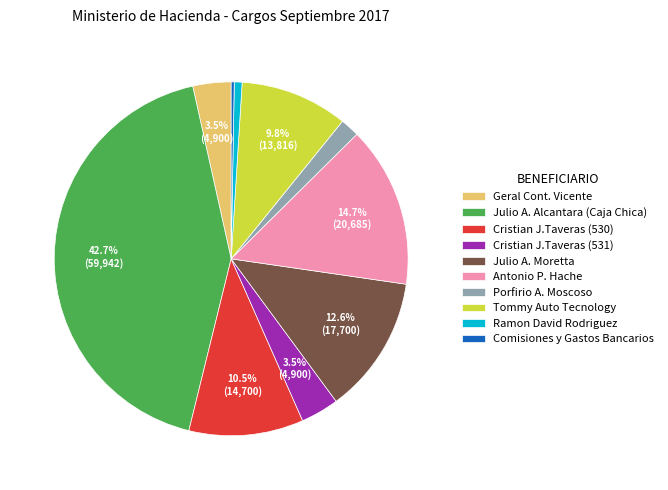

What is the ratio of the value at Porfirio A. Moscoso to the value at Cristian J.Taveras (531)?

0.5